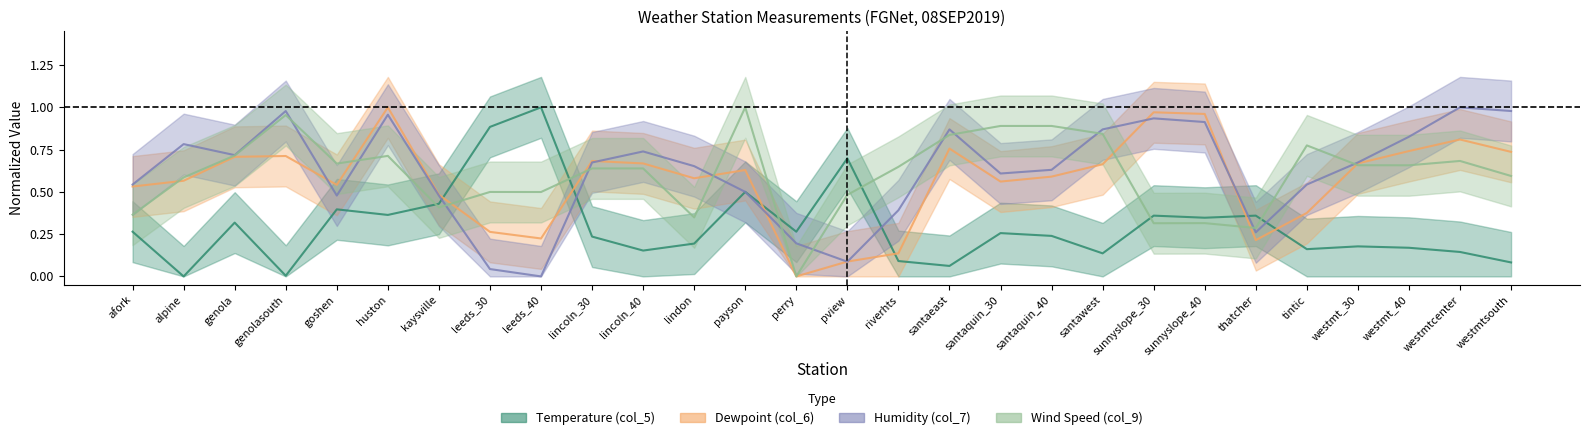

Which series has the largest total across all categories?

Humidity (col_7)